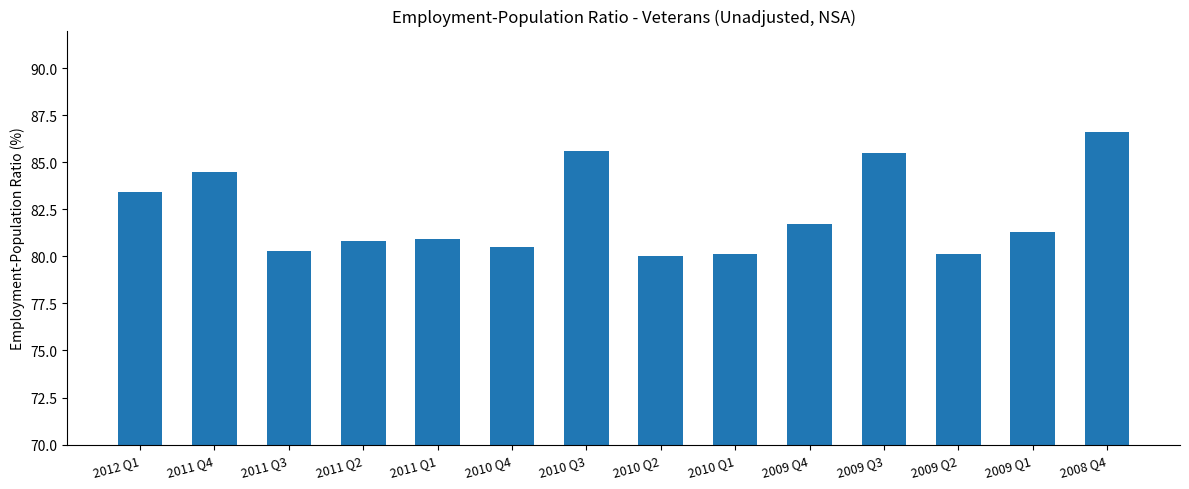

What is the difference between the maximum and minimum values?

6.6